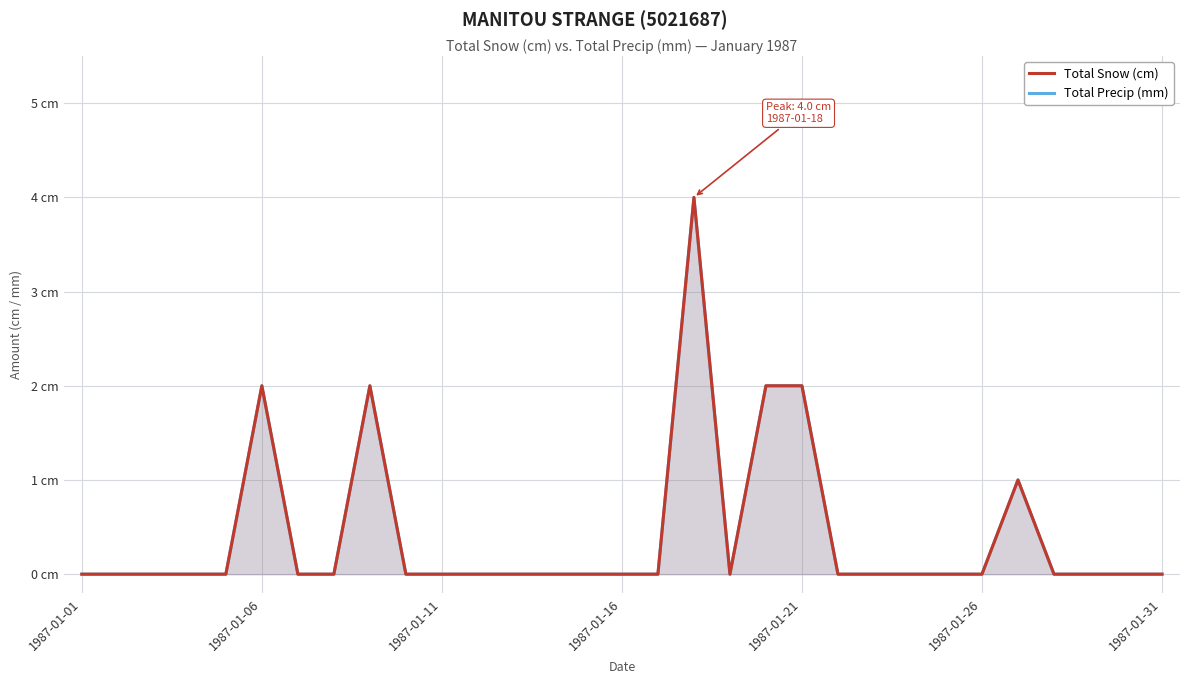

What is the value of the Total Snow (cm) point at the 21st from the left?

2